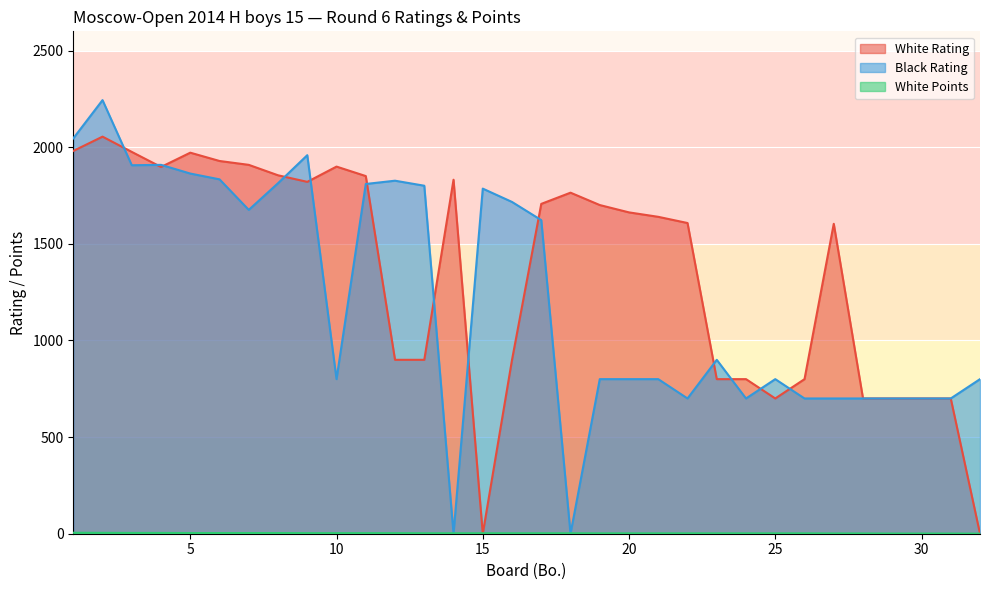

Rank the categories by White Rating value from lowest to highest.

15, 32, 25, 28, 29, 30, 31, 23, 24, 26, 12, 13, 16, 27, 22, 21, 20, 19, 17, 18, 9, 14, 11, 8, 4, 10, 7, 6, 5, 3, 1, 2